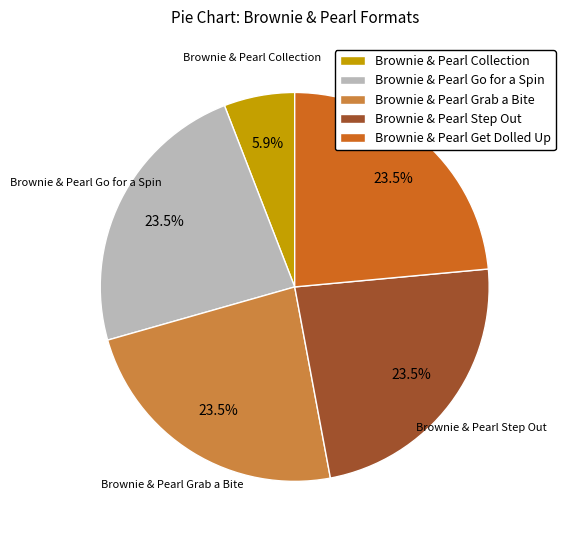

What percentage do Brownie & Pearl Grab a Bite and Brownie & Pearl Collection together represent?

29.4%